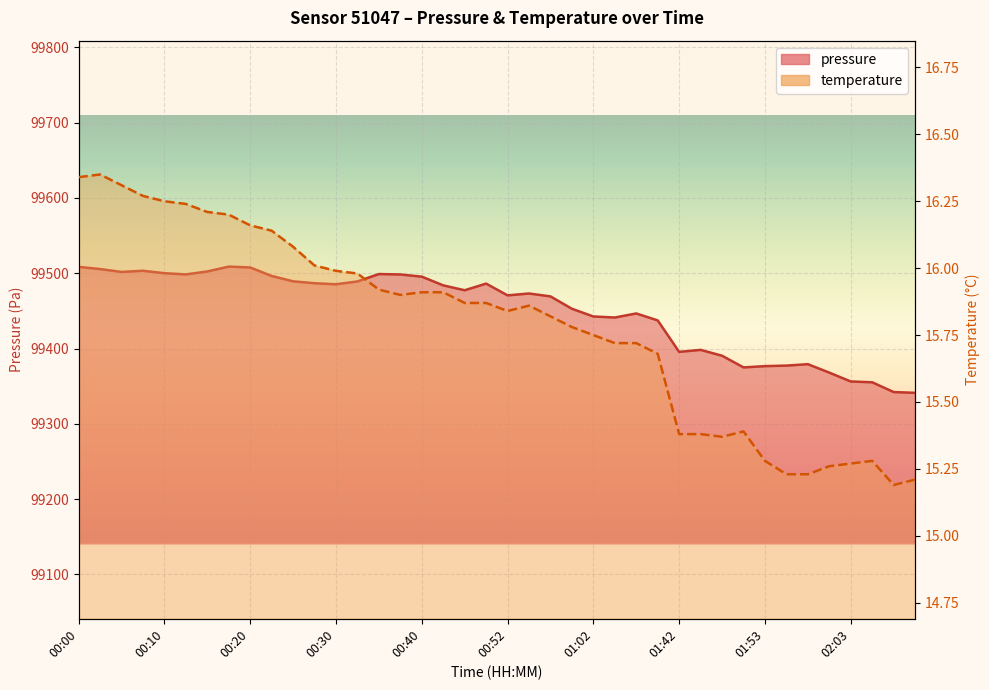

How many data points in pressure are above 99477?

20